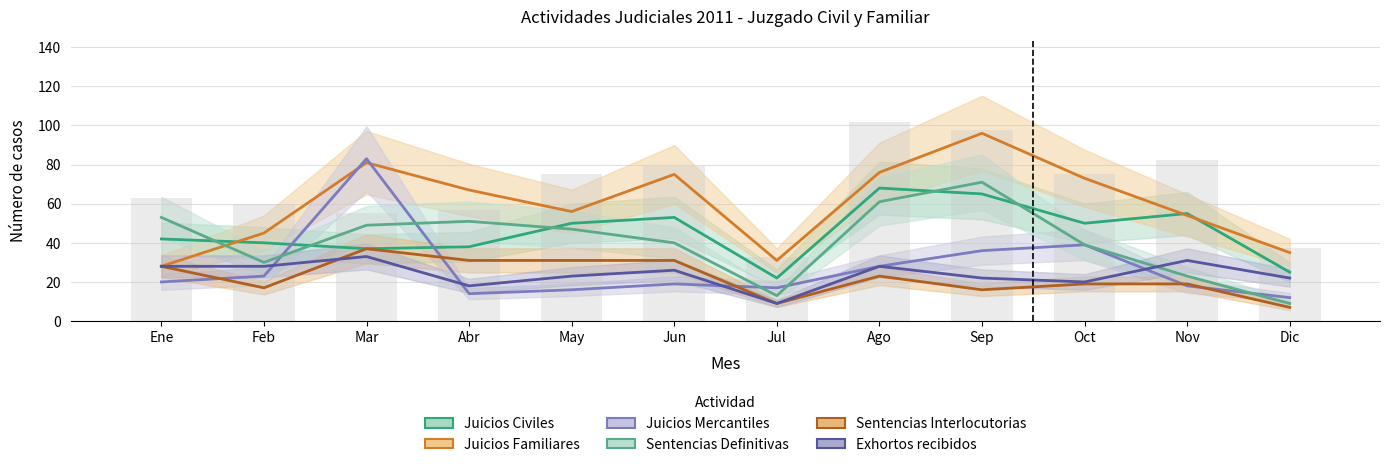

What position from the left is Feb?

2